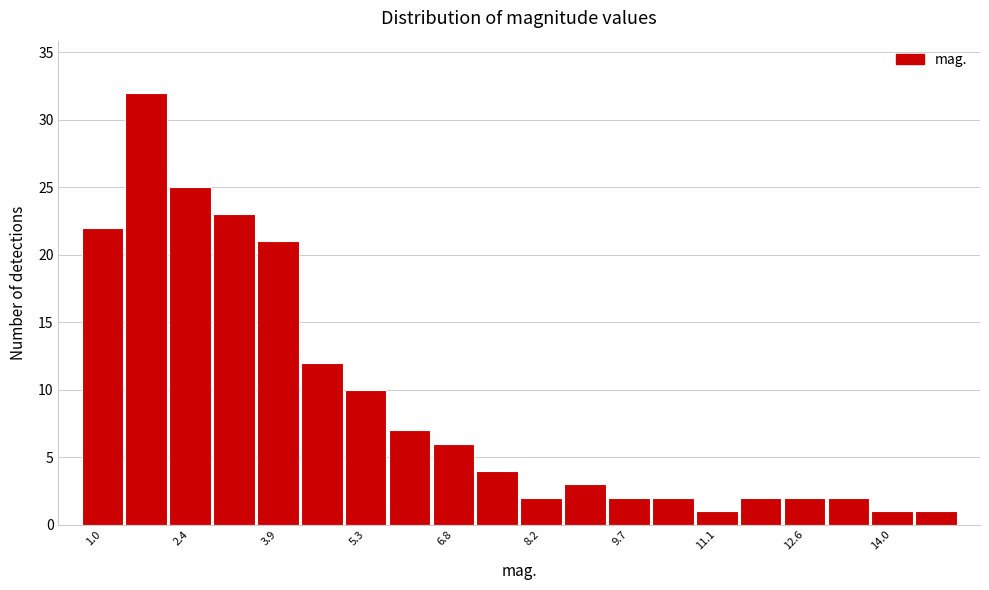

Read against the x-axis, roughly where is the centre of the tallest bar?

1.6